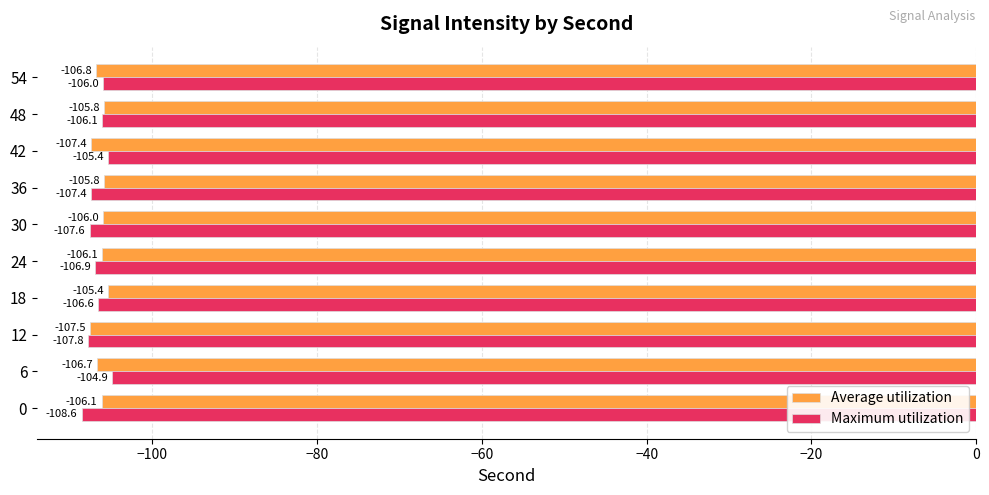

Rank the series by their maximum value, from highest to lowest.

Maximum utilization, Average utilization